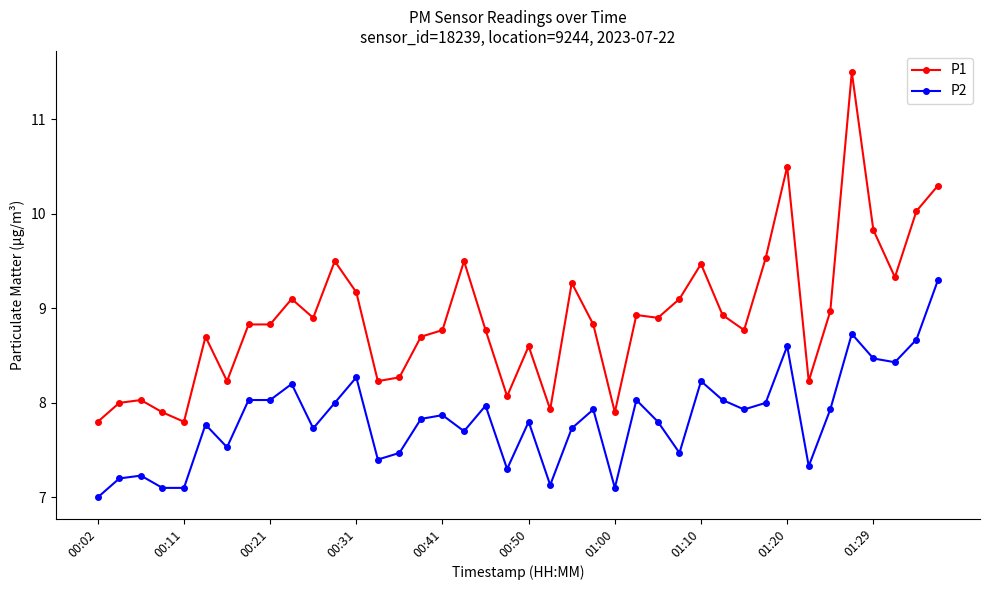

True or false: P1 and P2 intersect in this chart.

False